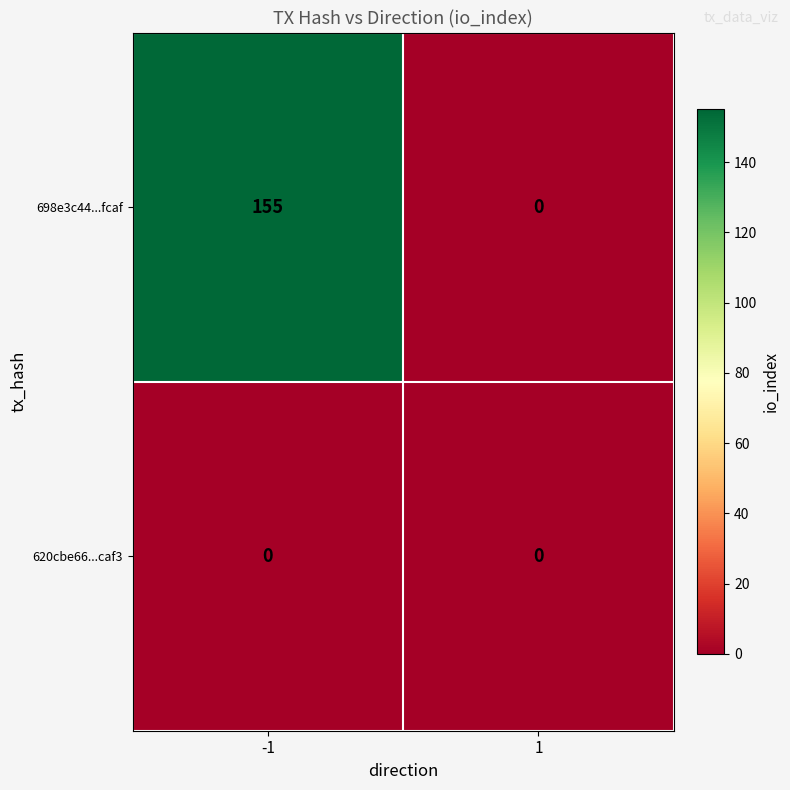

At -1, list the series in order from smallest to largest.

620cbe66...caf3, 698e3c44...fcaf